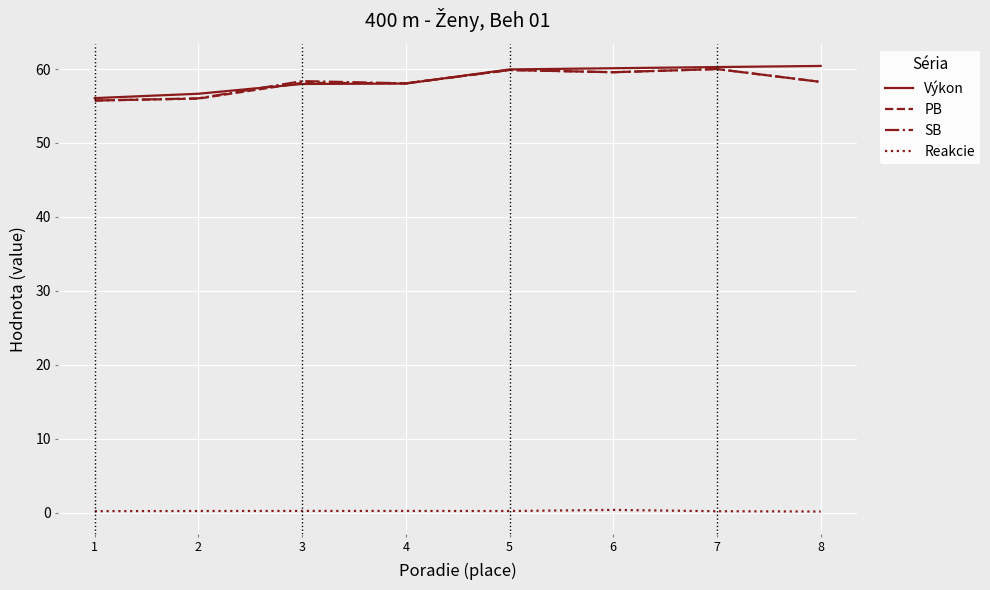

What is the average value of the Reakcie series?

0.2